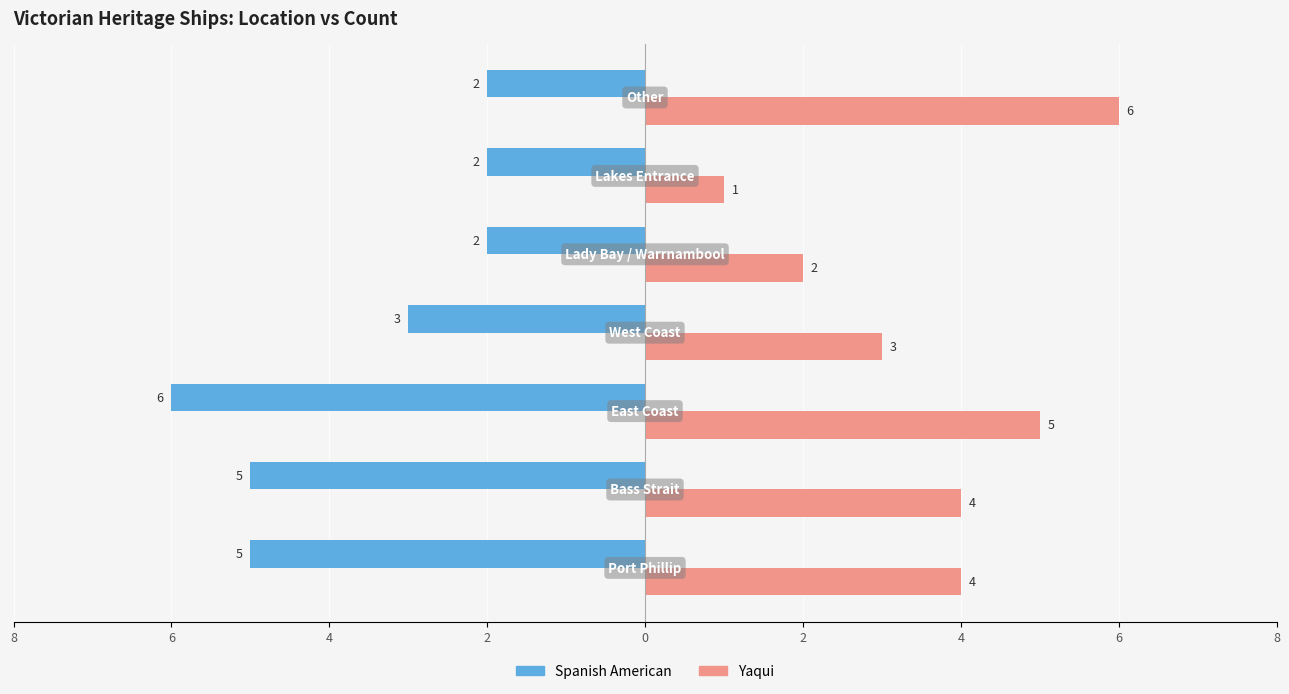

What are all the series names shown in the legend?

Spanish American, Yaqui